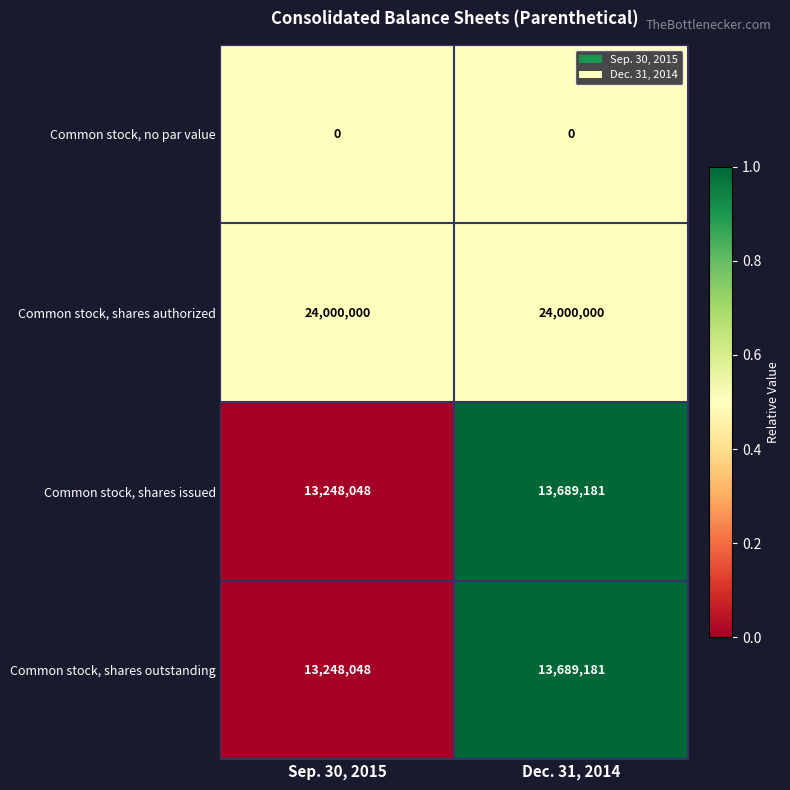

What is the total value across all series at Dec. 31, 2014?

51378362